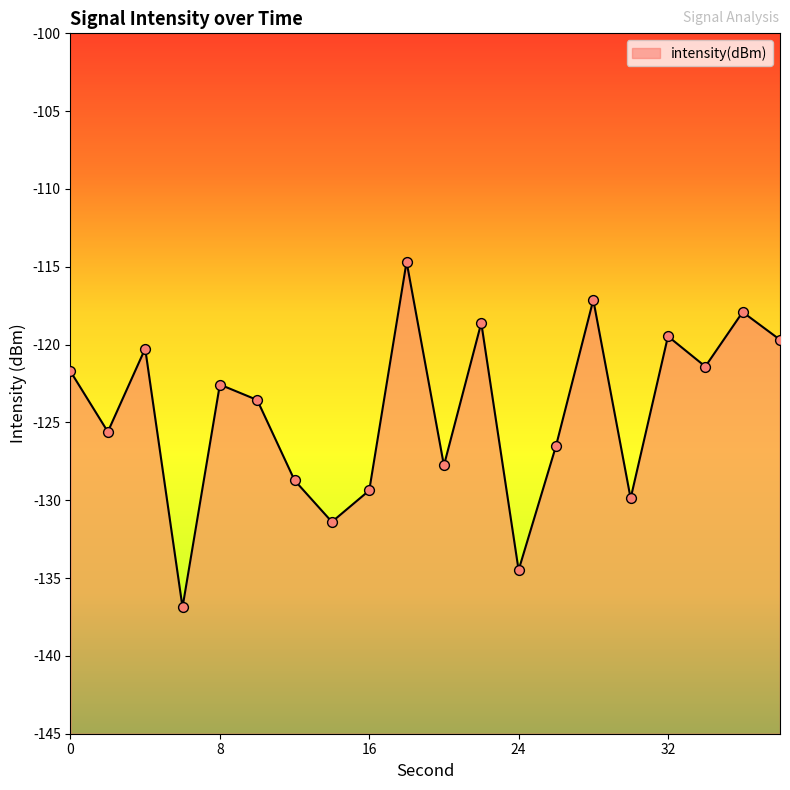

What is the change in value from 2 to 24?

-8.9